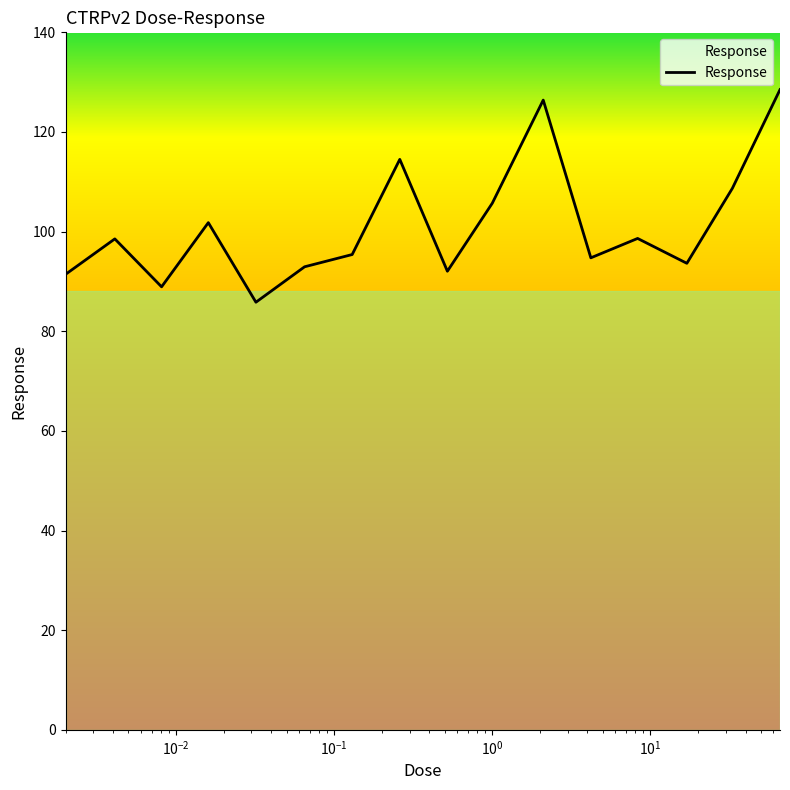

What is the maximum value shown in the chart?

128.5